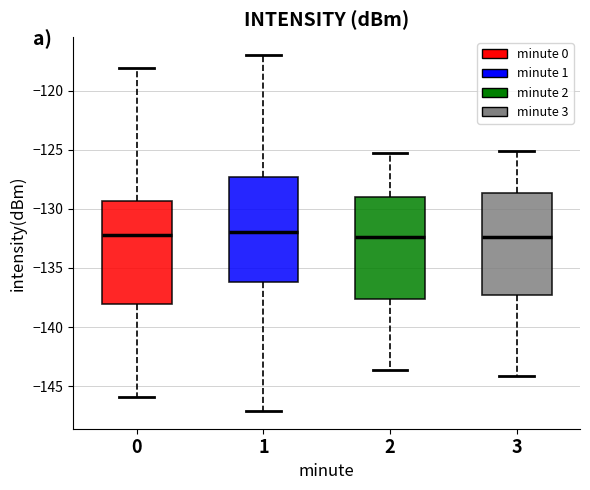

Reading left to right, read every box against the y-axis: the position of its median line, the range the box covers, and the ends of its whiskers. The values are not printed on the chart, so give them approximately, as read against the axis.

0: median -132.0, box -138.0 to -129.5, whiskers -146.0 to -118.0
1: median -132.0, box -136.0 to -127.5, whiskers -147.0 to -117.0
2: median -132.5, box -137.5 to -129.0, whiskers -143.5 to -125.5
3: median -132.5, box -137.5 to -128.5, whiskers -144.0 to -125.0